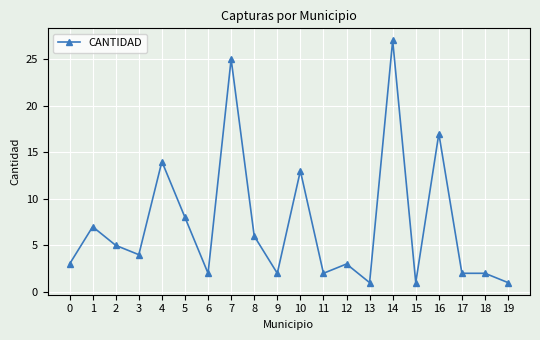

At which category does the data reach its first local valley?

3